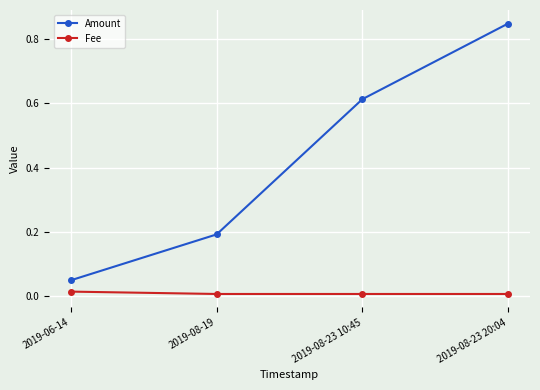

Which category has the highest value in the Amount series?

2019-08-23 20:04